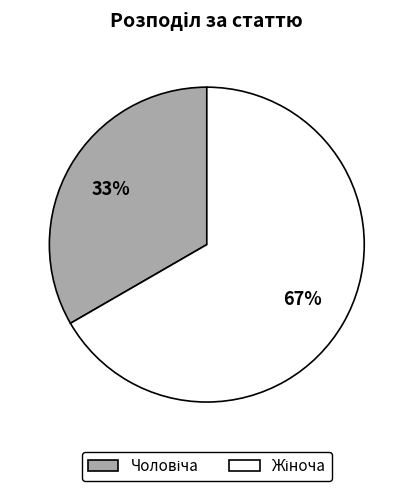

To the nearest percent, what is the average slice percentage?

50%